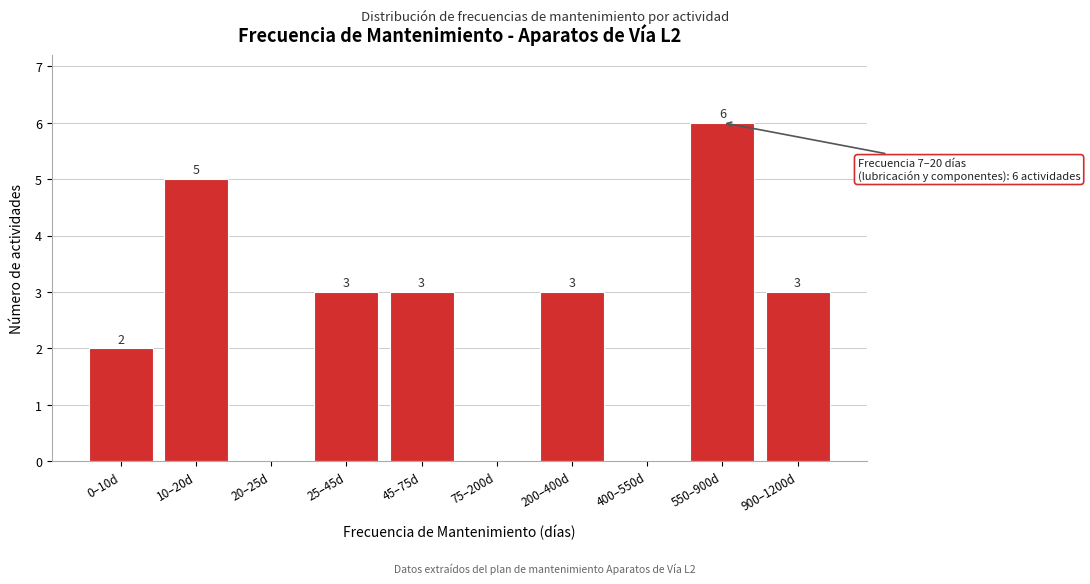

Reading left to right, transcribe all the data shown in this chart.

0–10d=2	10–20d=5	20–25d=0	25–45d=3	45–75d=3	75–200d=0	200–400d=3	400–550d=0	550–900d=6	900–1200d=3